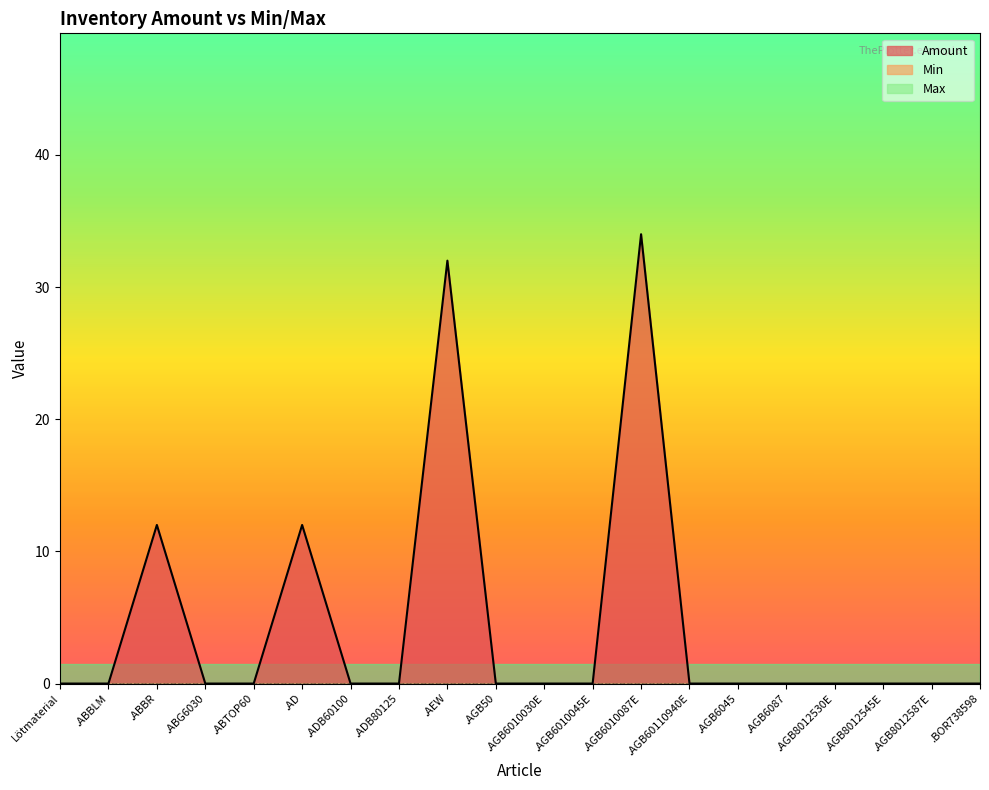

Rank the categories by Min value from highest to lowest.

Lötmaterial, .ABBLM, .ABBR, .ABG6030, .ABTOP60, .AD, .ADB60100, .ADB80125, .AEW, .AGB50, .AGB6010030E, .AGB6010045E, .AGB6010087E, .AGB60110940E, .AGB6045, .AGB6087, .AGB8012530E, .AGB8012545E, .AGB8012587E, .BOR738598